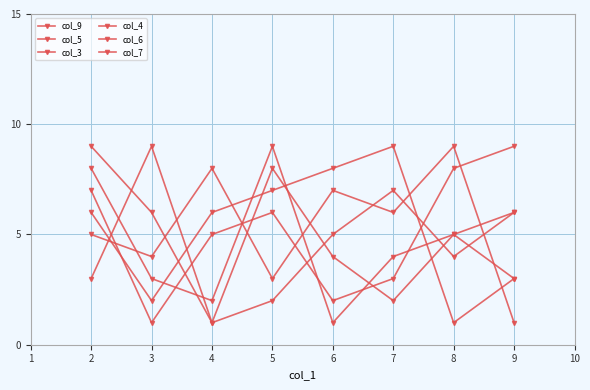

How many data points in col_5 are less than 6?

4